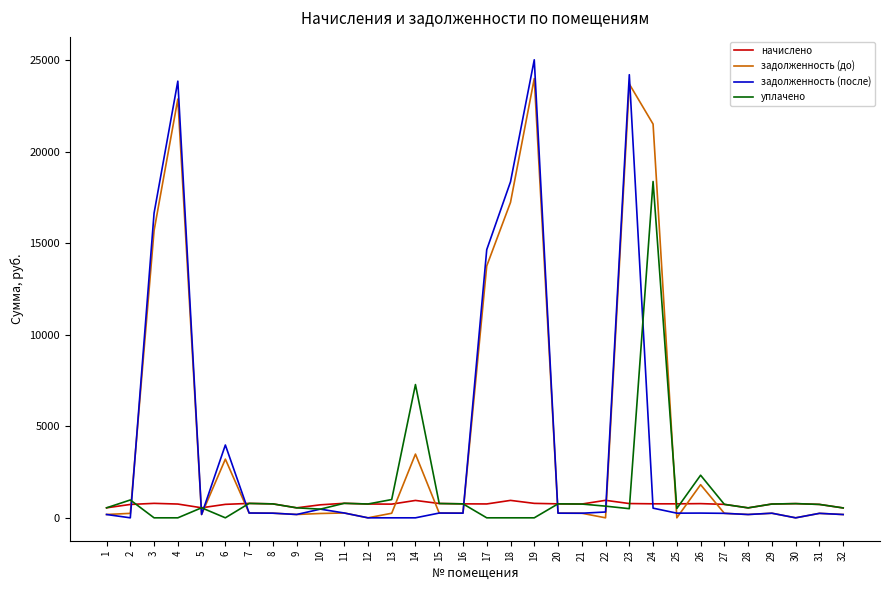

Rank the series at 24 from highest to lowest value.

задолженность (до), уплачено, начислено, задолженность (после)